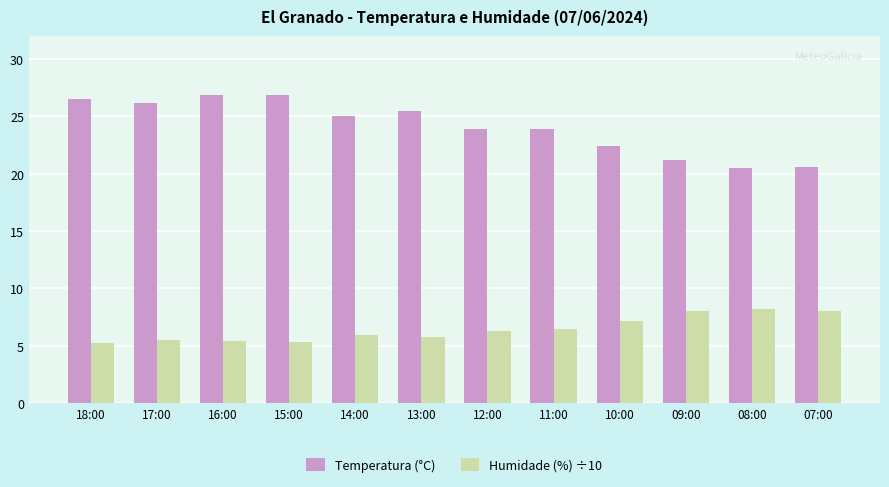

At 10:00, list the series in order from smallest to largest.

Humidade (%) ÷10, Temperatura (°C)